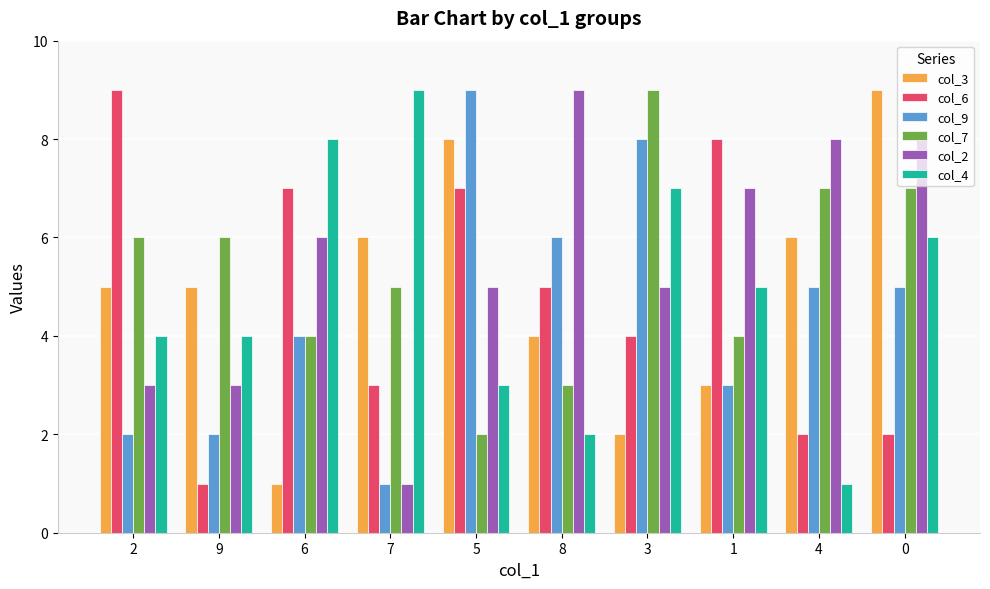

Is it true that col_7 equals 5 at 7?

True